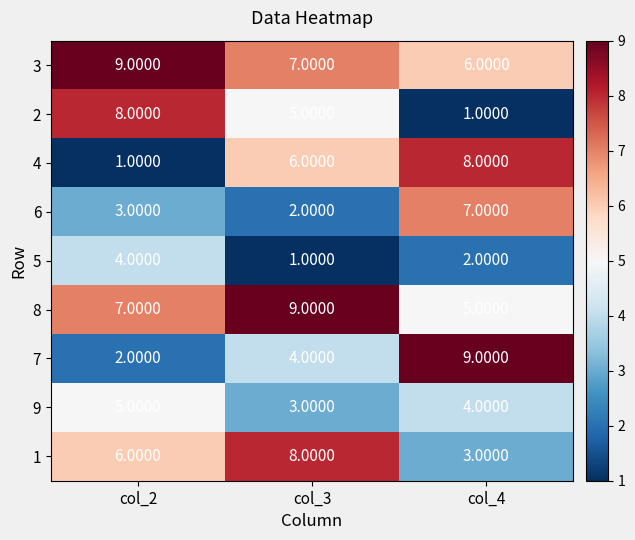

List the labels in order of 7 value, largest first.

col_4, col_3, col_2